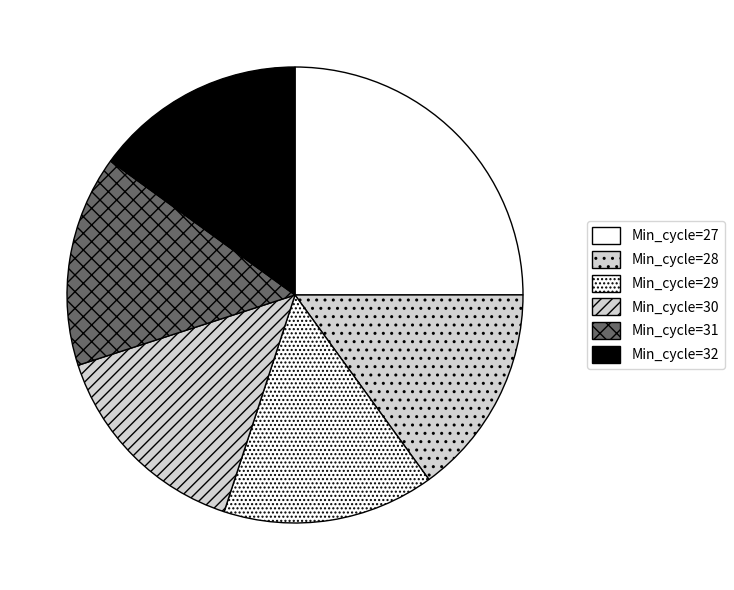

Count the number of slices in the pie.

6